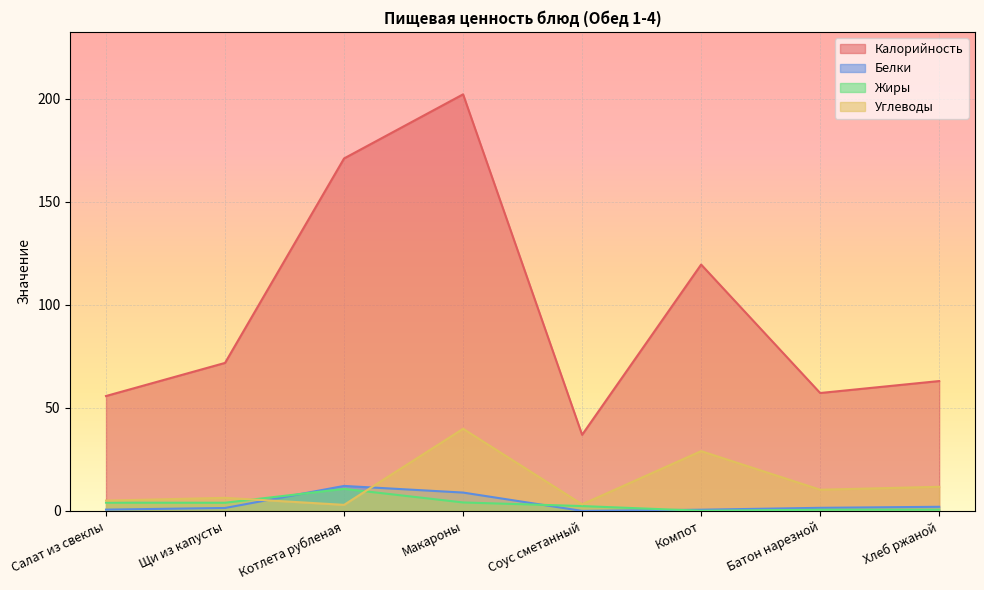

What is the spread (max minus min) of values at Котлета рубленая?

168.1